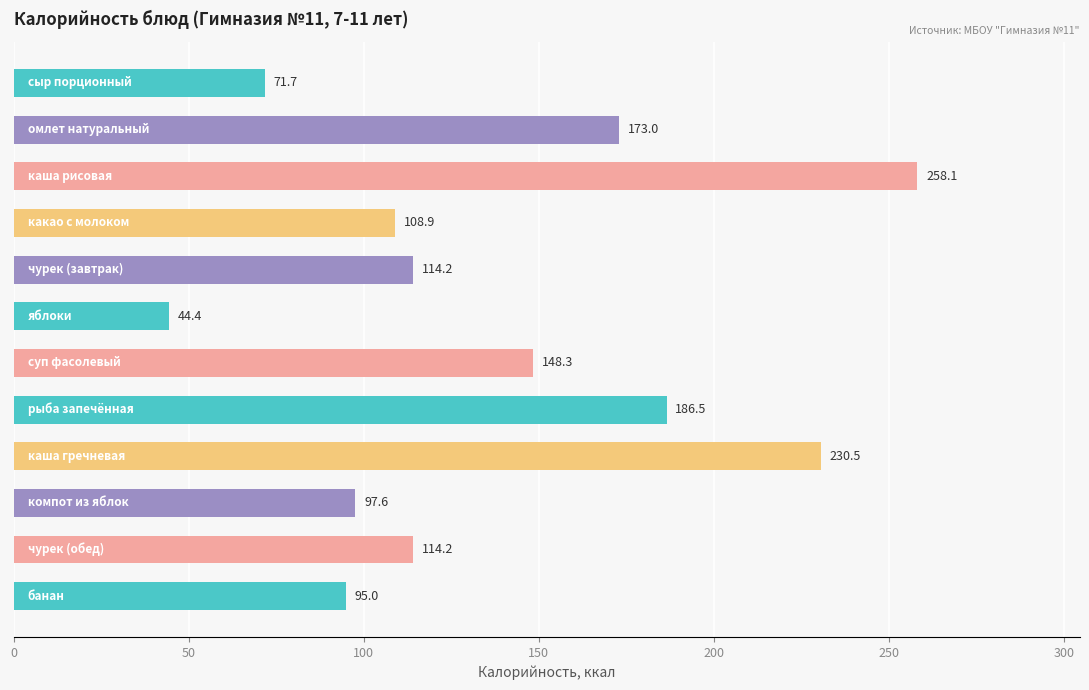

What is the maximum value shown in the chart?

258.1